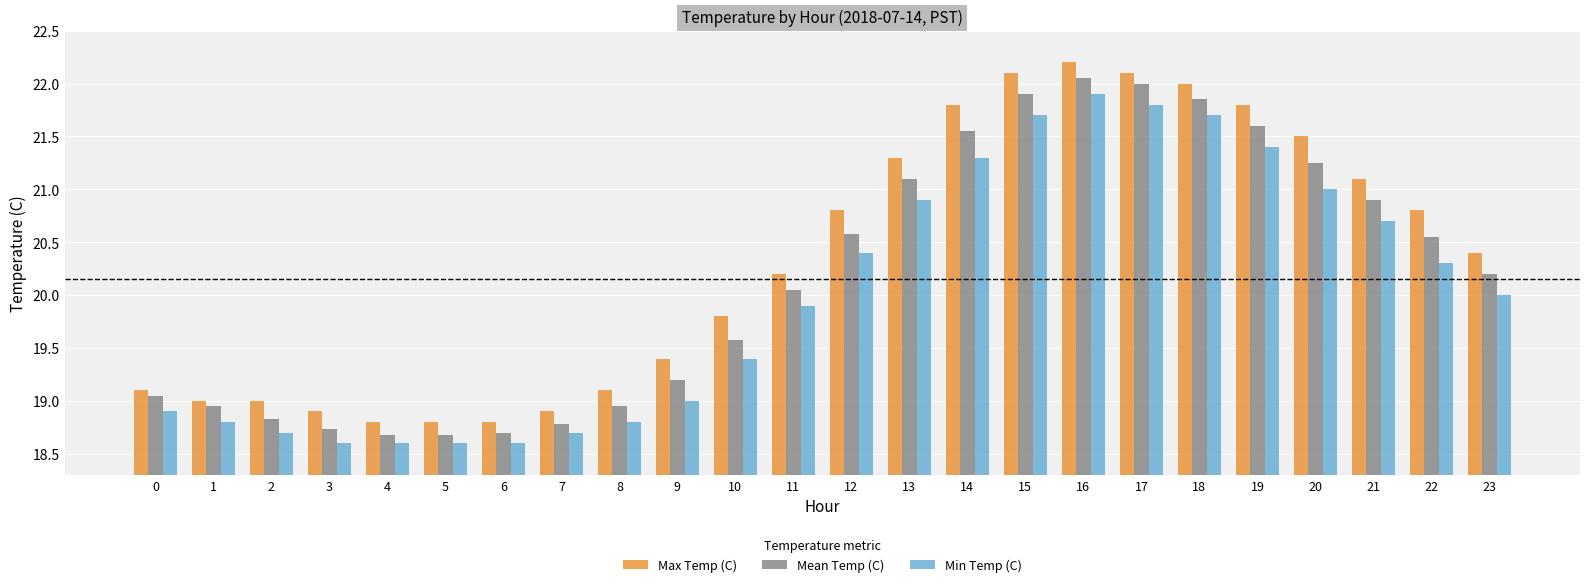

Which category has the highest value across all series?

16